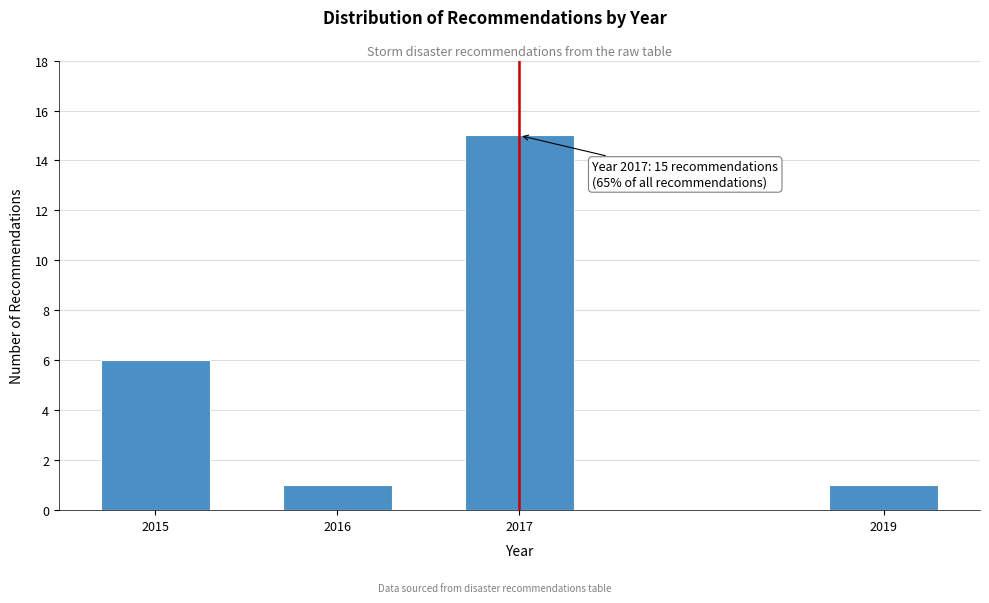

Reading left to right, what are all the values shown in this chart?

6	1	15	1